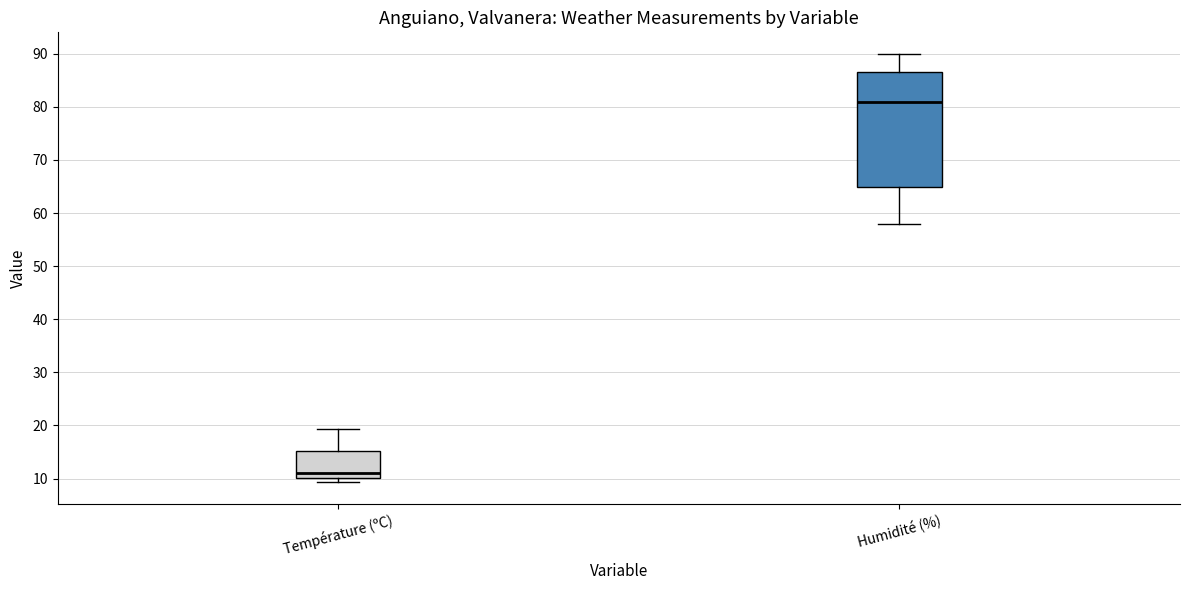

Comparing the boxes themselves (not the whiskers), which one is the tallest?

Humidité (%)